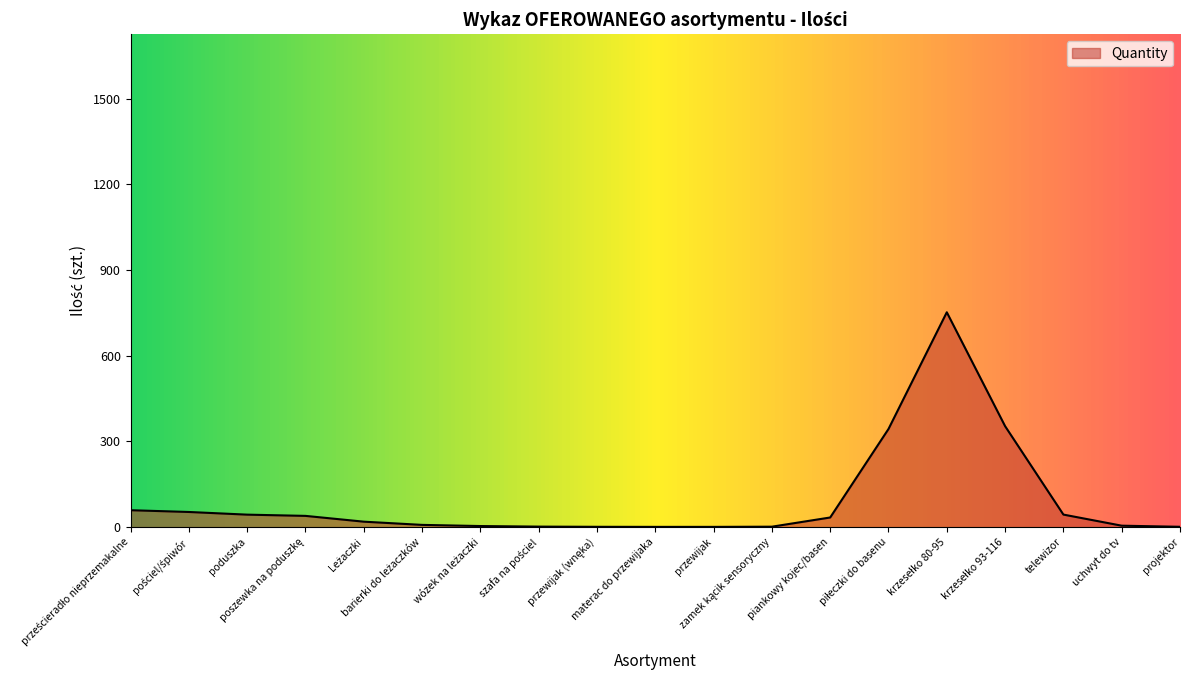

What is the maximum value shown in the chart?

752.0